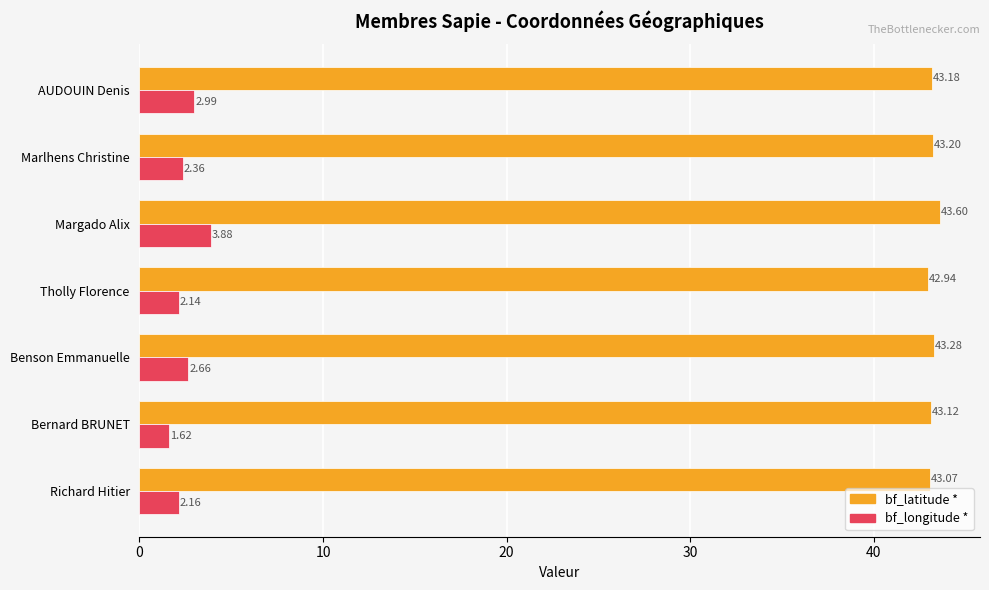

Between Tholly Florence and AUDOUIN Denis, which series saw the biggest shift?

bf_longitude *